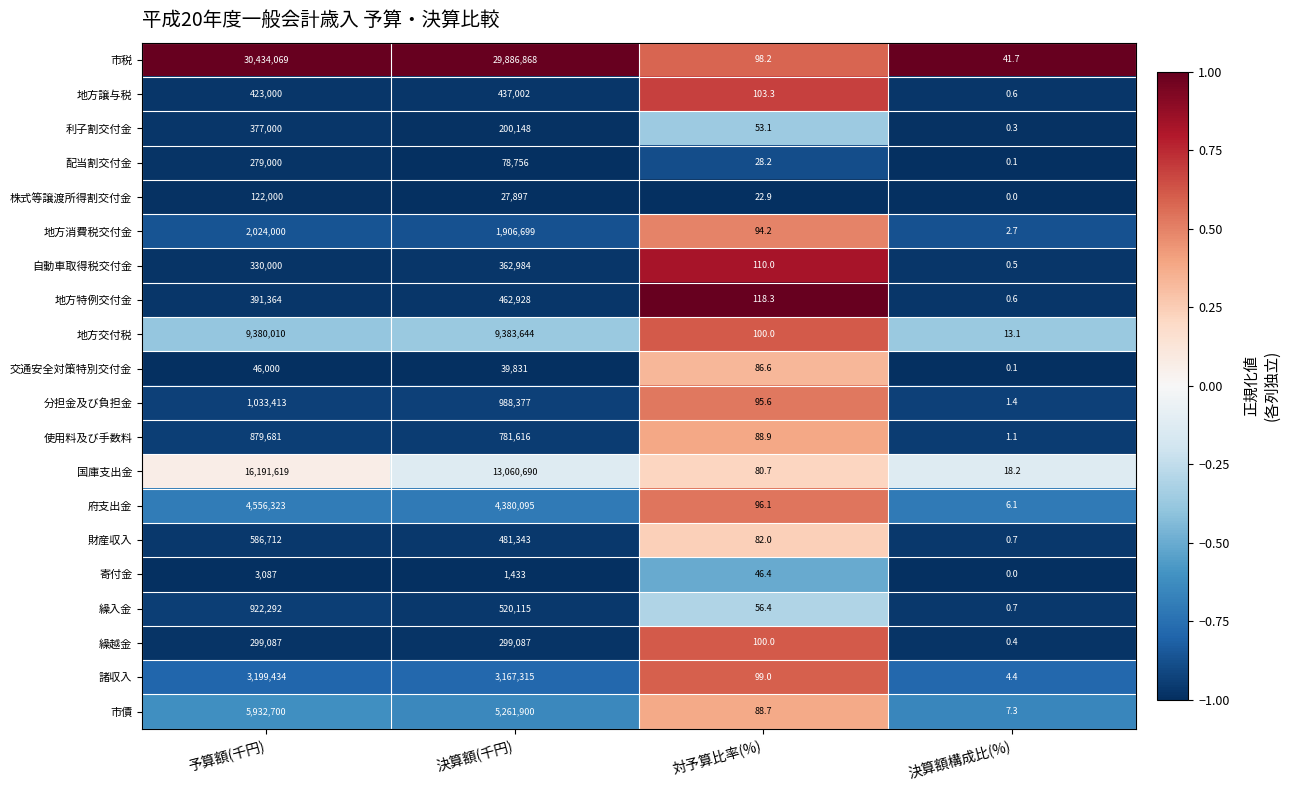

What is the total value across all series at 予算額(千円)?

77410791.0